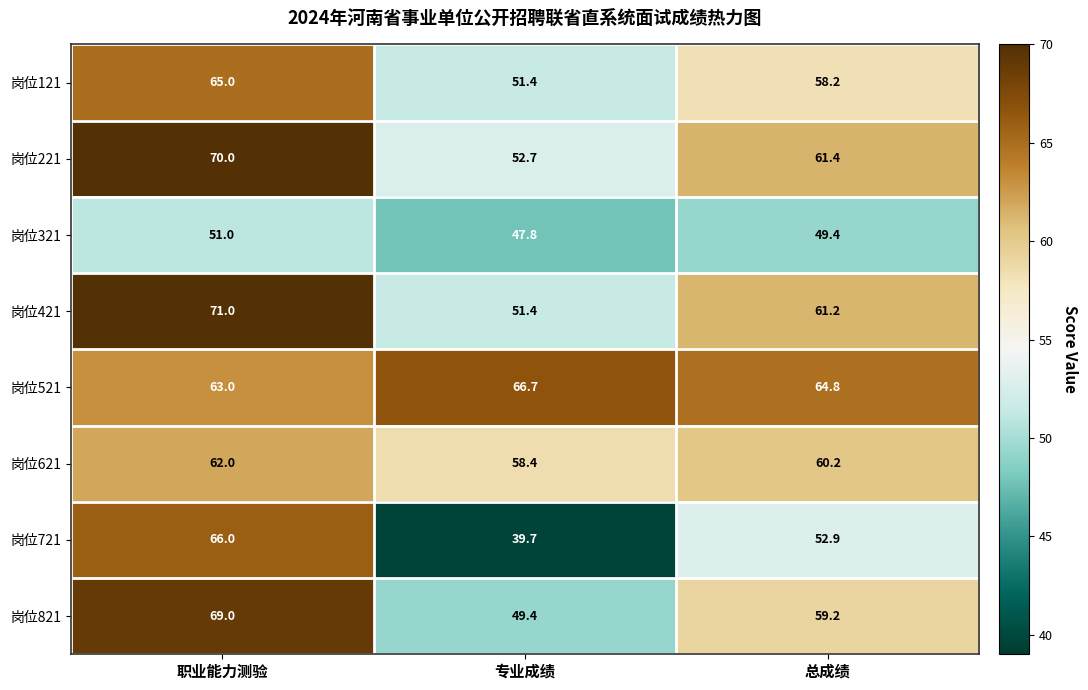

Is it true that 岗位821 equals 49.4 at 专业成绩?

True